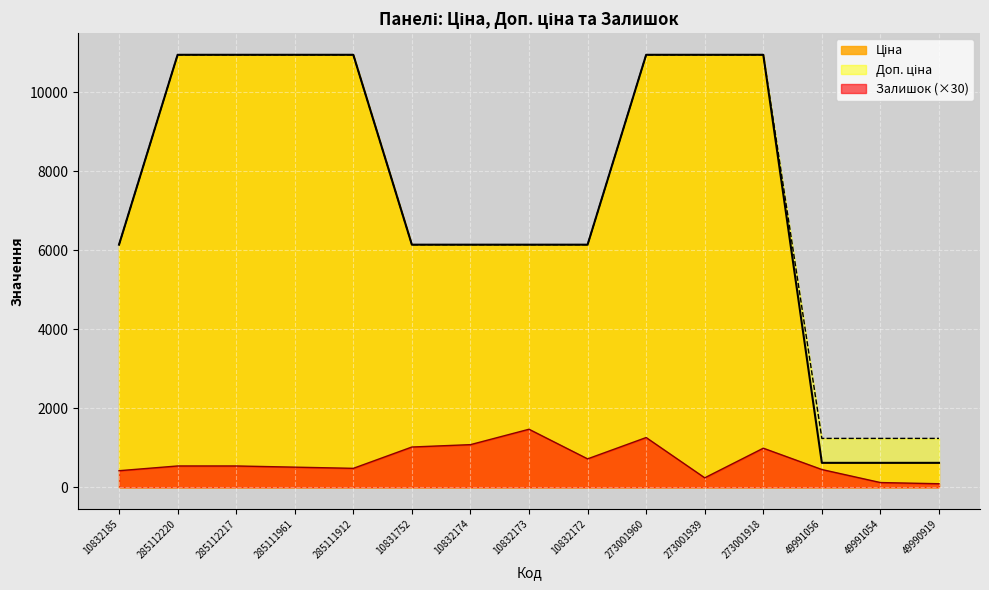

The Ціна series shows 200.0 at 49990919. True or false?

False